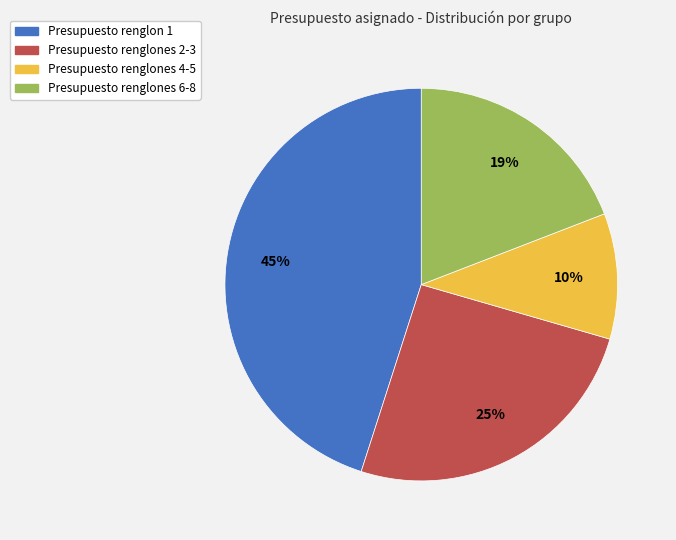

Is it true that Presupuesto renglon 1 is 45% of the pie?

True